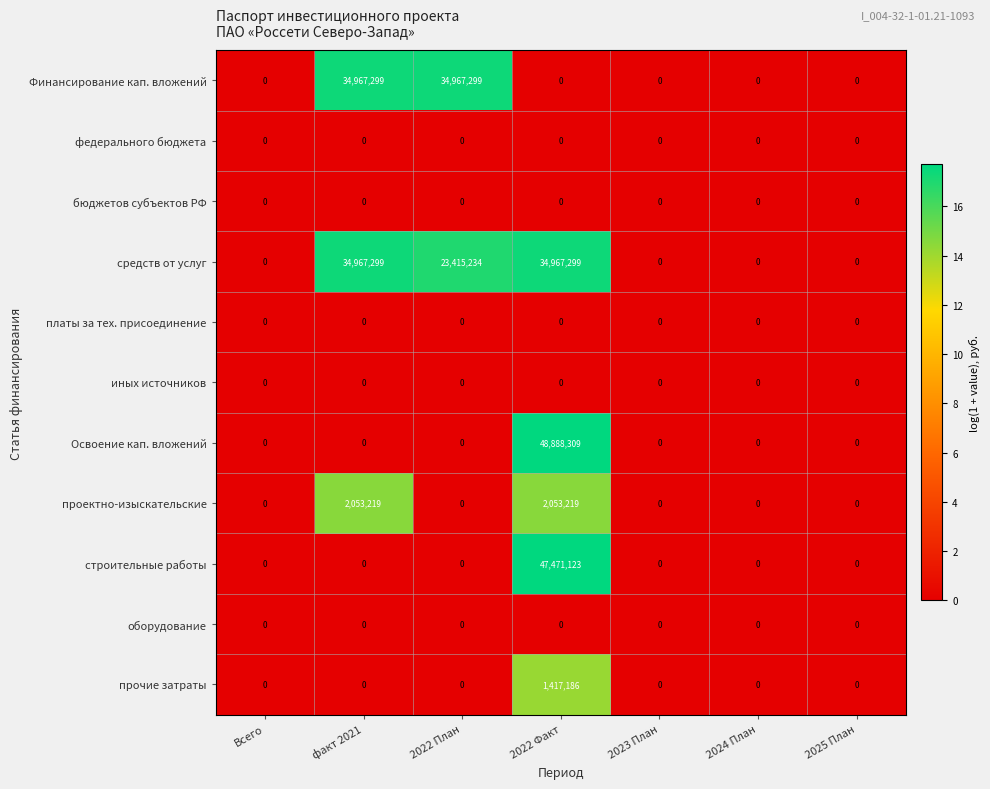

What is the total value across all series at факт 2021?

71987817